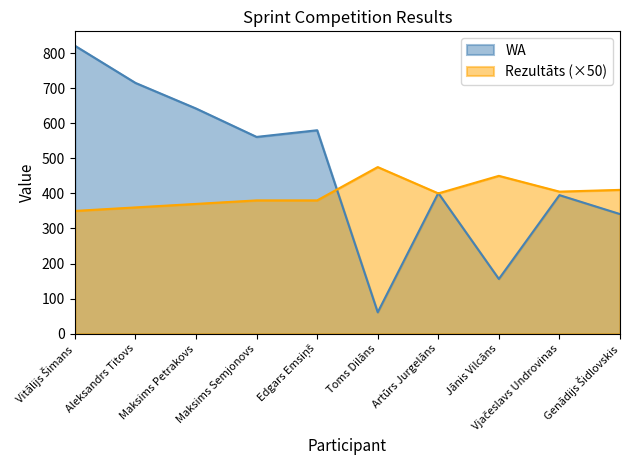

Reading left to right, list all the values displayed in this chart.

WA: Vitālijs Šimans=821.0	Aleksandrs Titovs=715.0	Maksims Petrakovs=642.0	Maksims Semjonovs=561.0	Edgars Emsiņš=580.0	Toms Dilāns=61.0	Artūrs Jurgelāns=401.0	Jānis Vilcāns=156.0	Vjačeslavs Undrovinas=395.0	Genādijs Šidlovskis=341.0
Rezultāts: Vitālijs Šimans=350.0	Aleksandrs Titovs=360.0	Maksims Petrakovs=370.0	Maksims Semjonovs=380.0	Edgars Emsiņš=380.0	Toms Dilāns=475.0	Artūrs Jurgelāns=400.0	Jānis Vilcāns=450.0	Vjačeslavs Undrovinas=405.0	Genādijs Šidlovskis=410.0